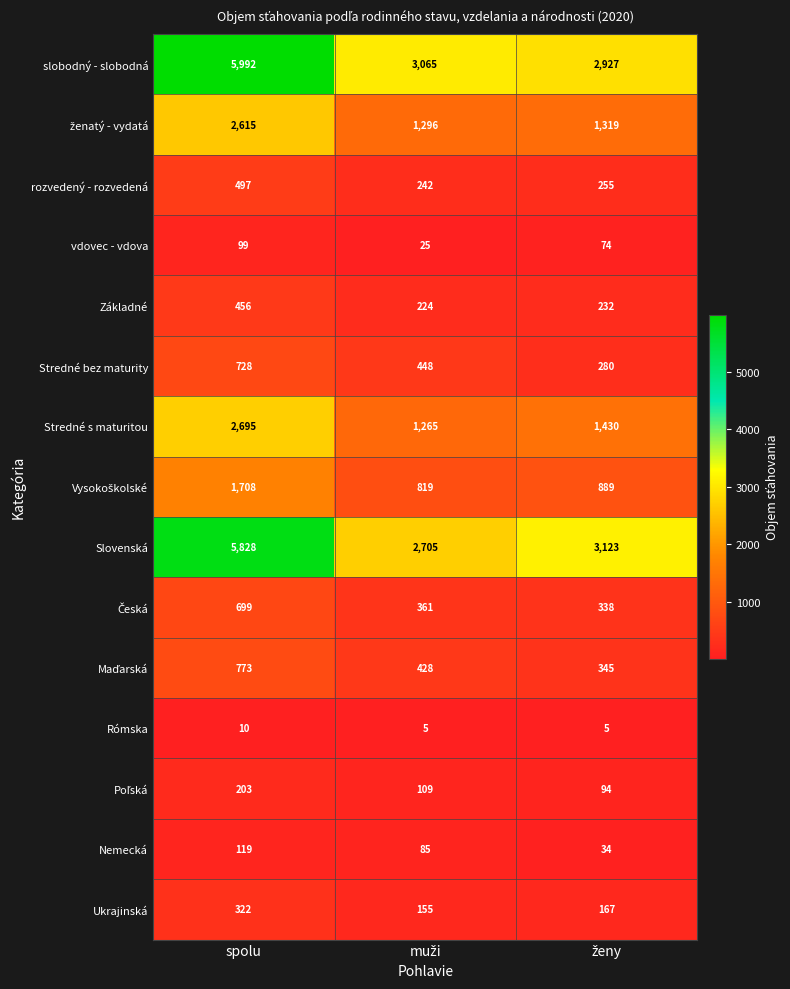

Is it true that Ukrajinská equals 156 at spolu?

False